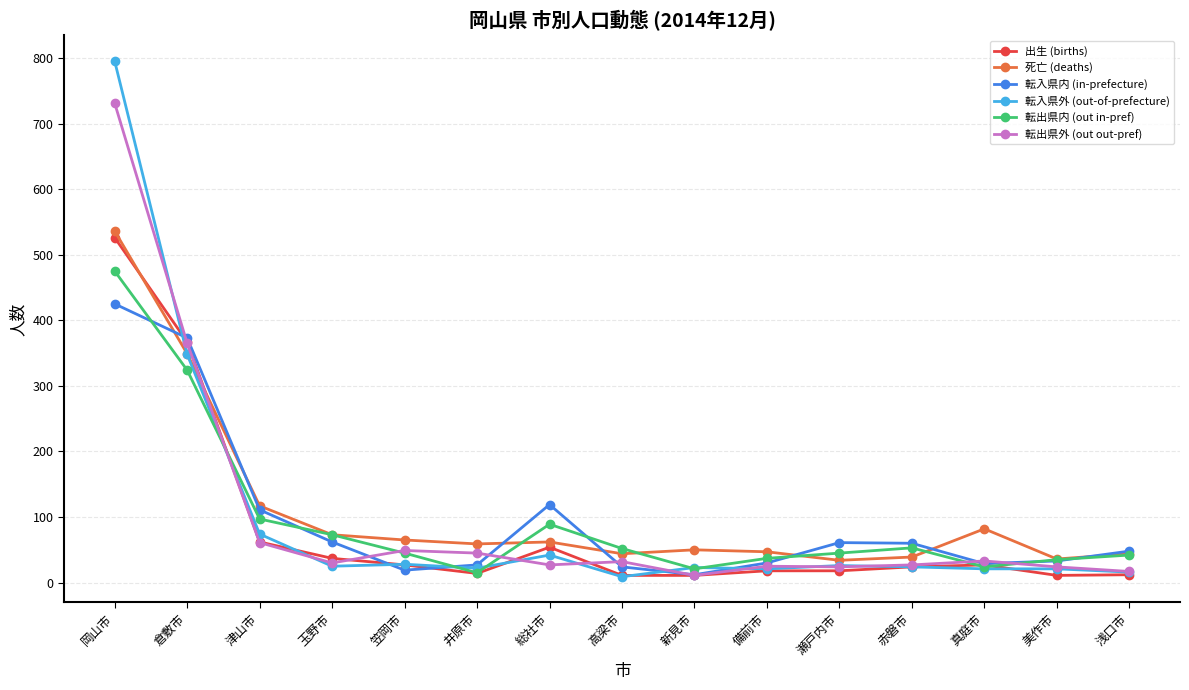

What is the value of the 転出県外 (out out-pref) point at the 6th from the left?

45